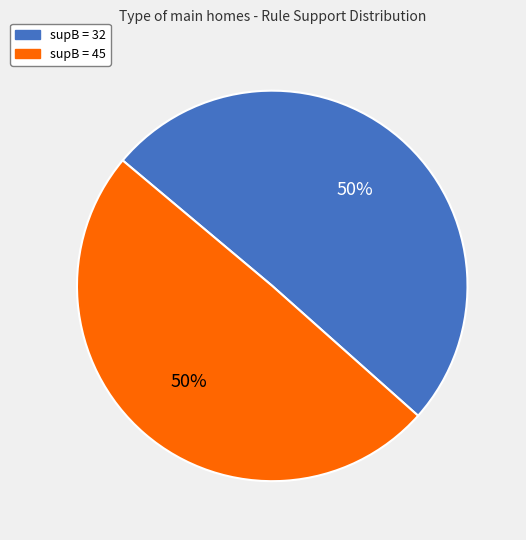

Count the number of slices in the pie.

2